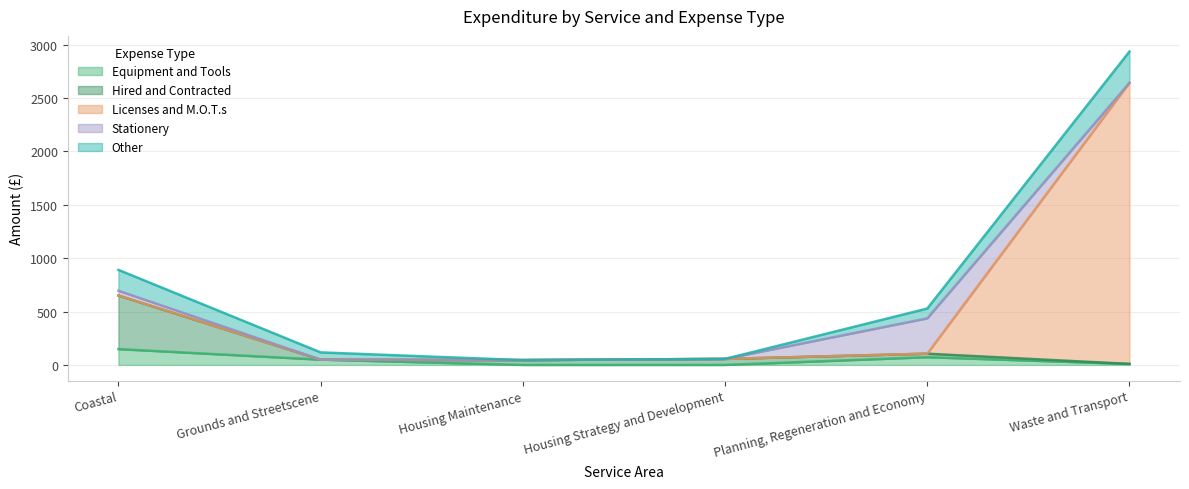

What is the difference between the second highest and second lowest values in the Equipment and Tools series?

72.1